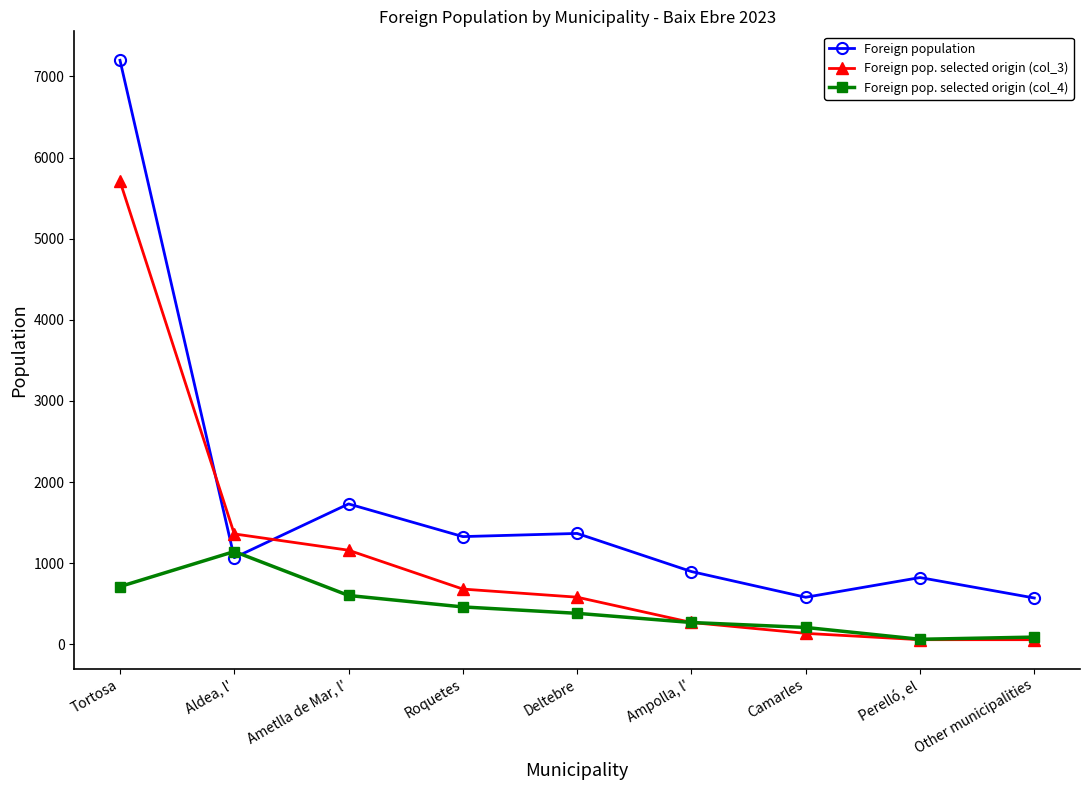

True or false: Foreign pop. selected origin (col_3) has more than 0 interior local peaks.

False